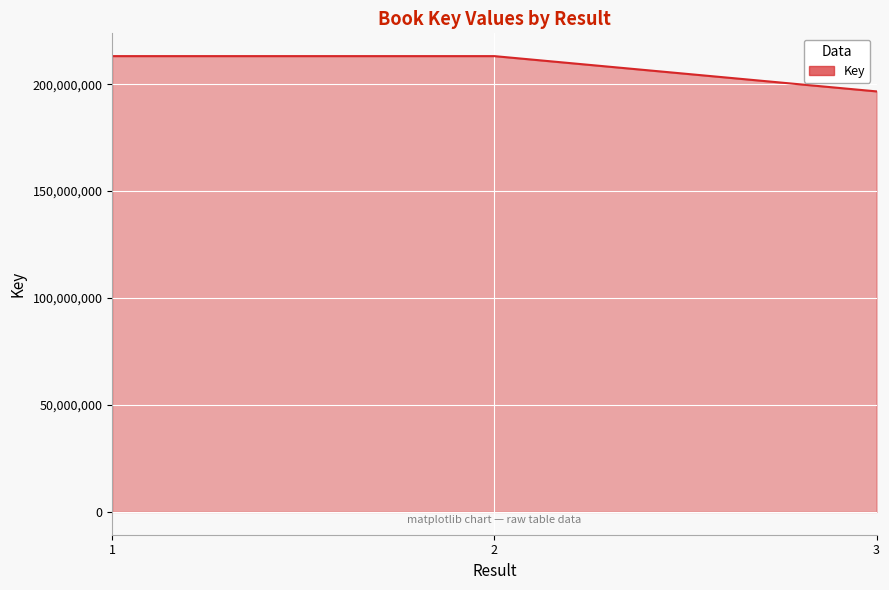

Count the number of values greater than 213104438.

1